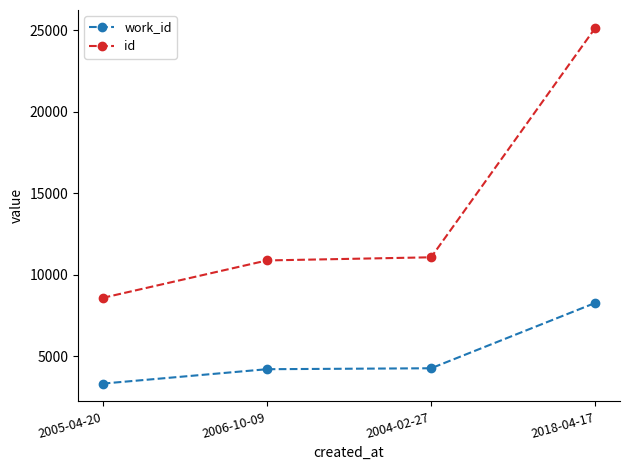

Which series has the largest range (max minus min)?

id